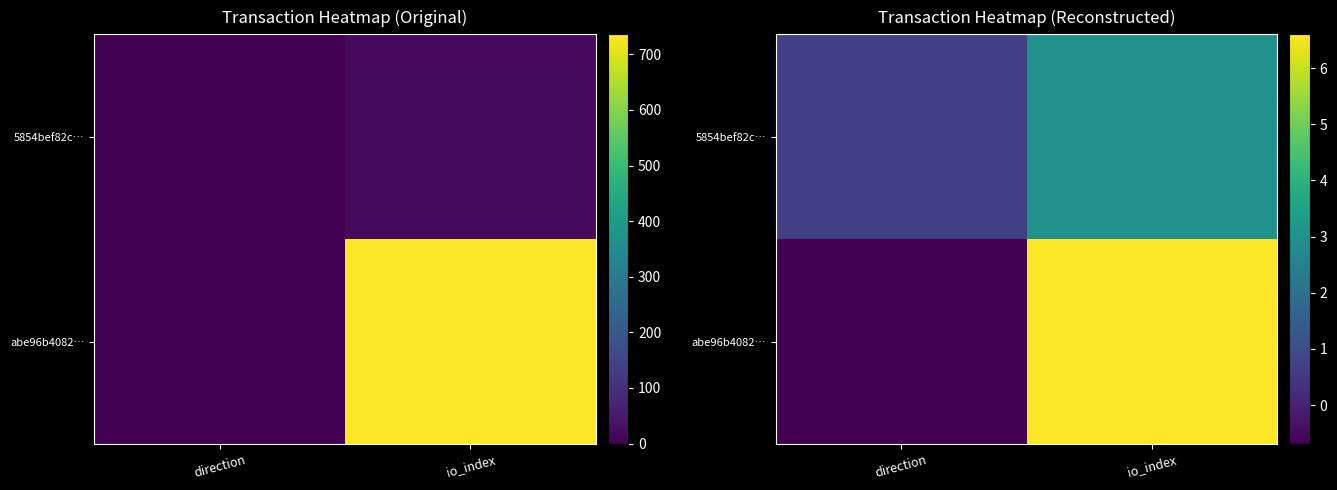

Count the 5854bef82c… values in the range 0 to 2.

1